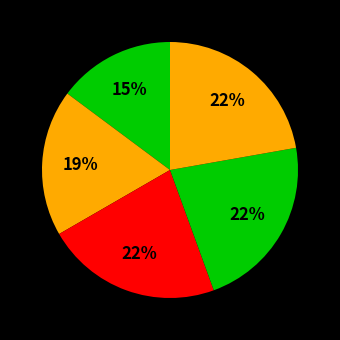

How many segments does this pie chart have?

5